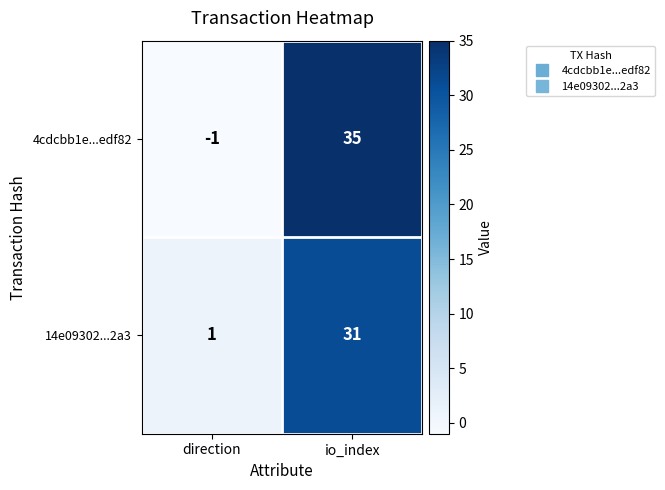

Reading left to right, extract all data points from this chart.

4cdcbb1e...edf82: direction=-1	io_index=35
14e09302...2a3: direction=1	io_index=31